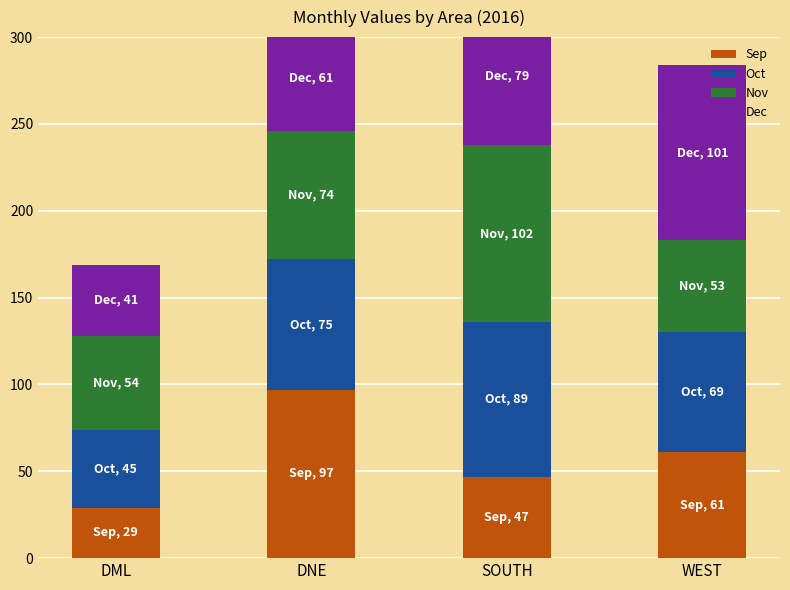

What is the label of the 3rd bar from the right?

DNE